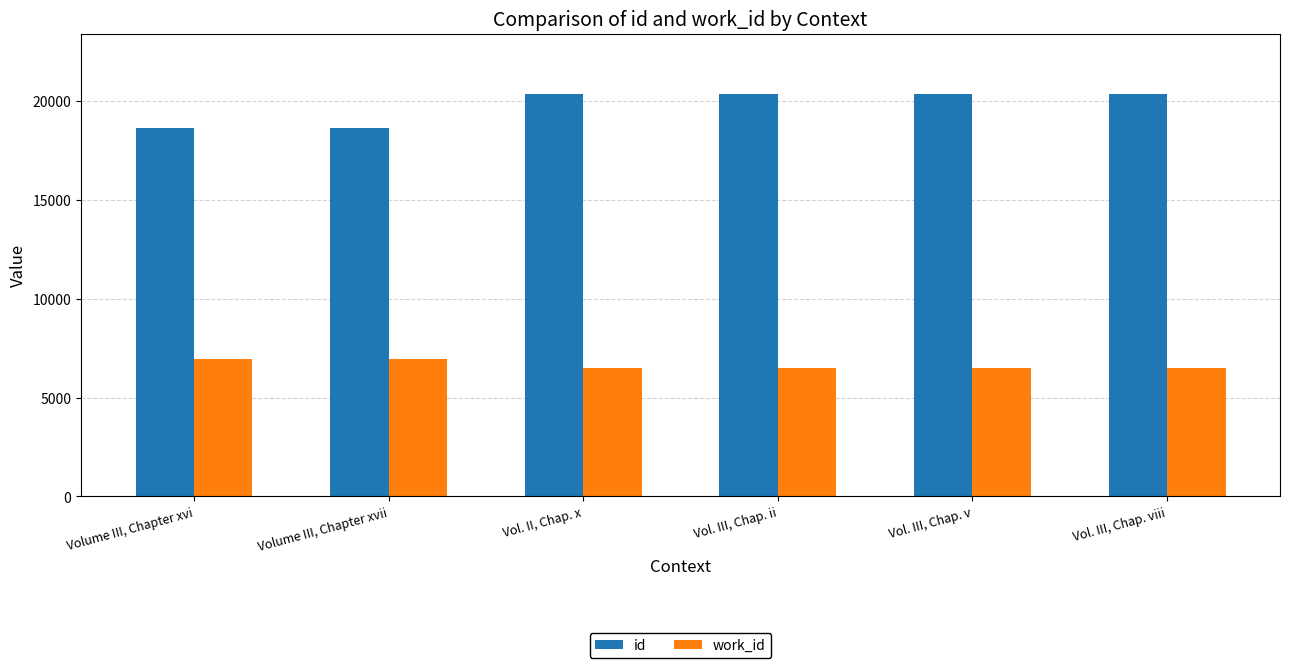

The value of work_id at Vol. III, Chap. v is 3662. True or false?

False